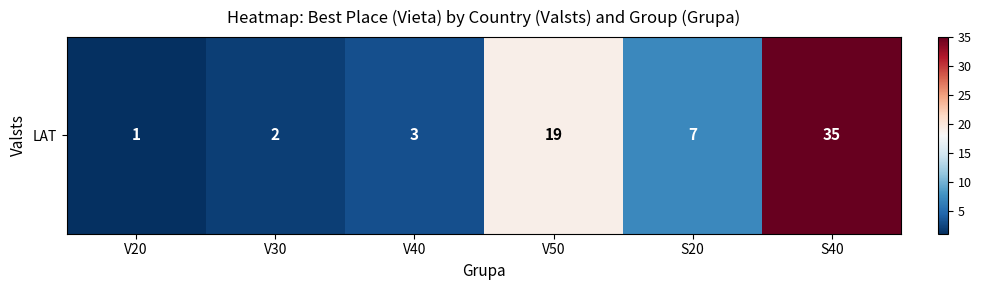

Is it true that the value at V30 is 3?

False